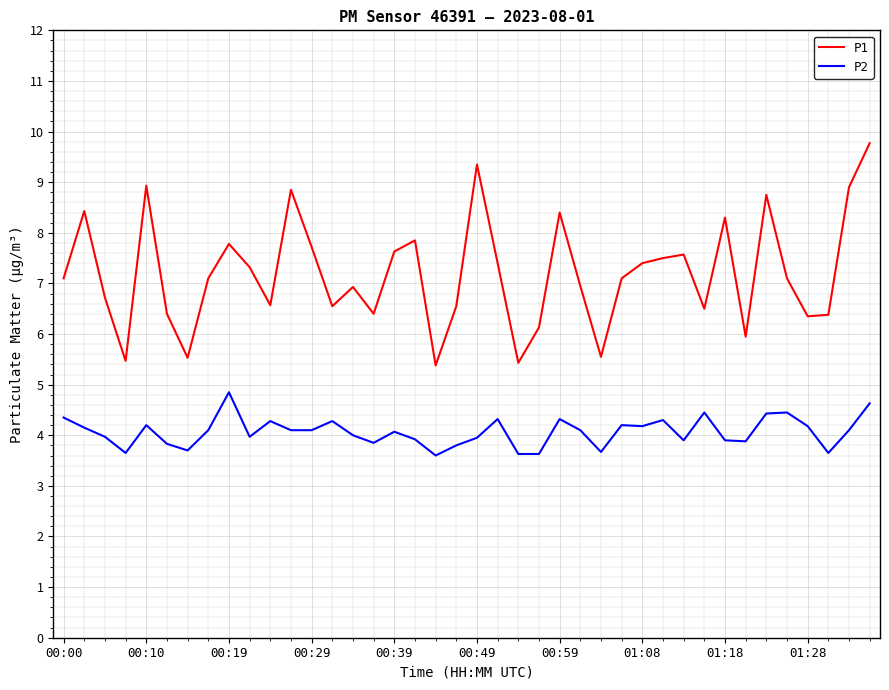

Which series has the largest total across all categories?

P1